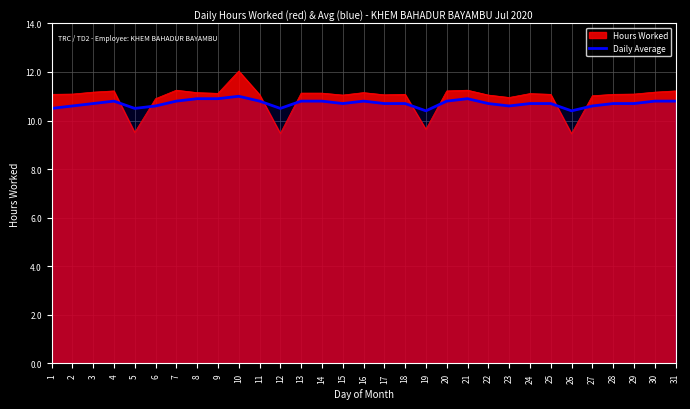

Where is the first local minimum?

5